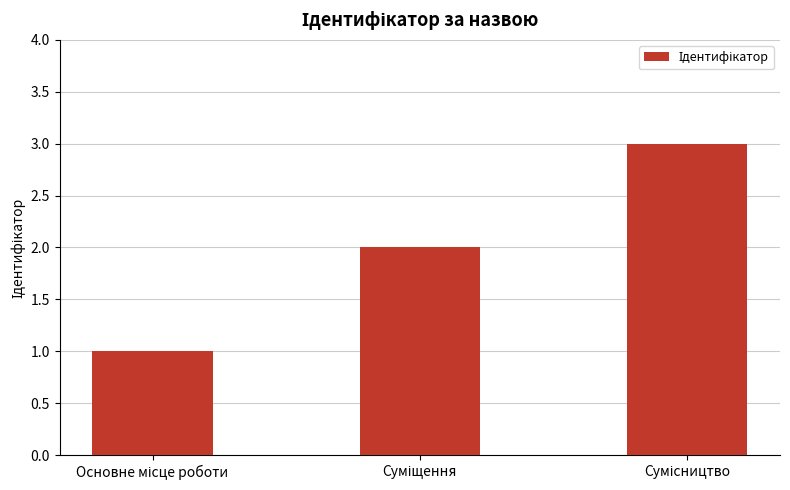

What is the sum of all values?

6